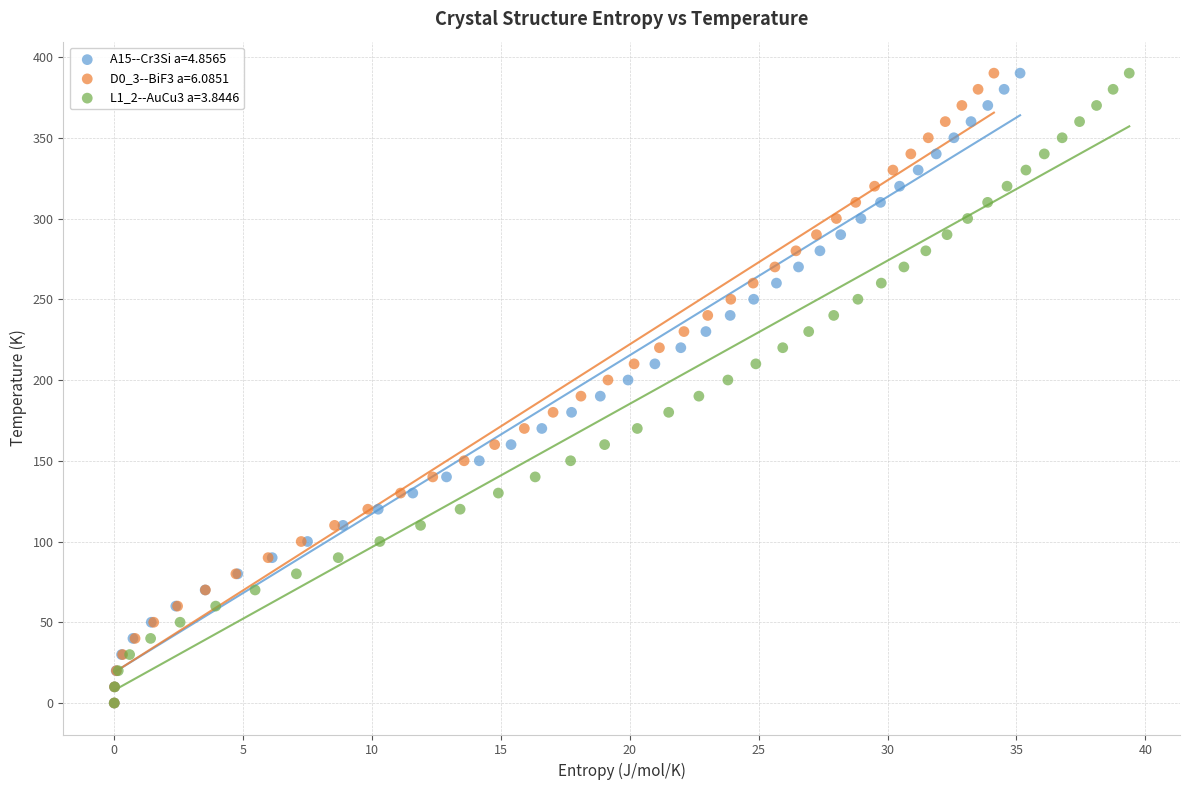

What are all the series names shown in the legend?

A15--Cr3Si a=4.8565, D0_3--BiF3 a=6.0851, L1_2--AuCu3 a=3.8446